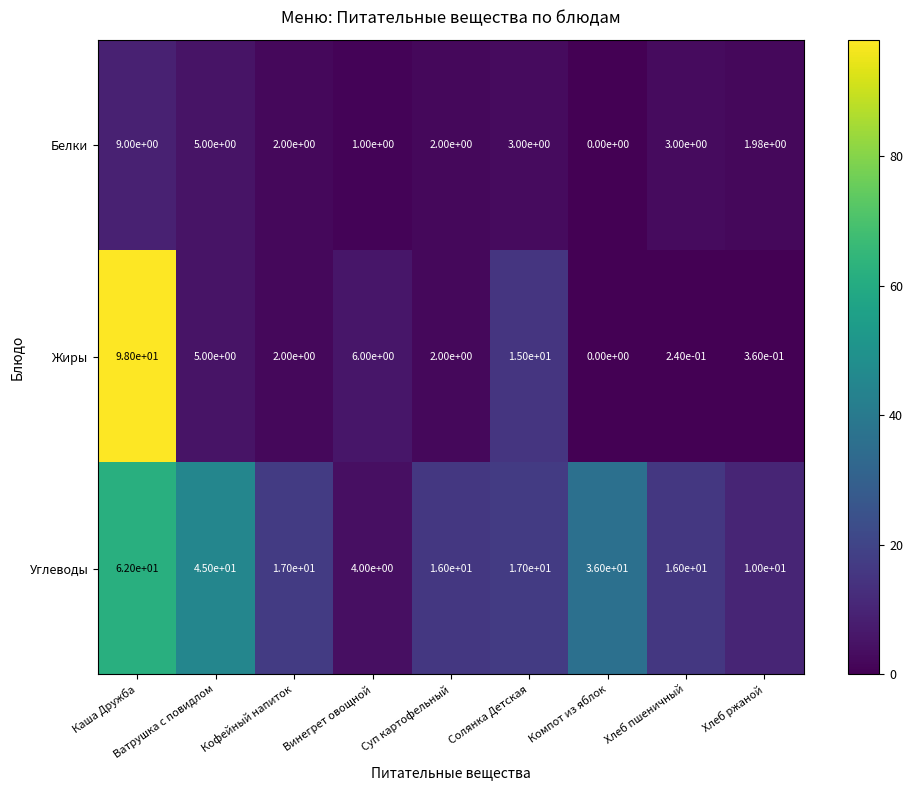

At which label is Жиры closest to 49?

Солянка Детская